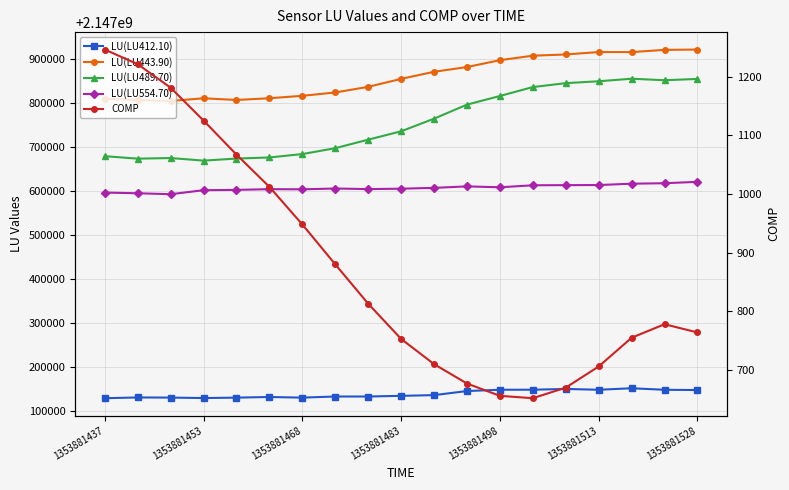

What is the difference between the highest and lowest values at 1353881437?

2147808930